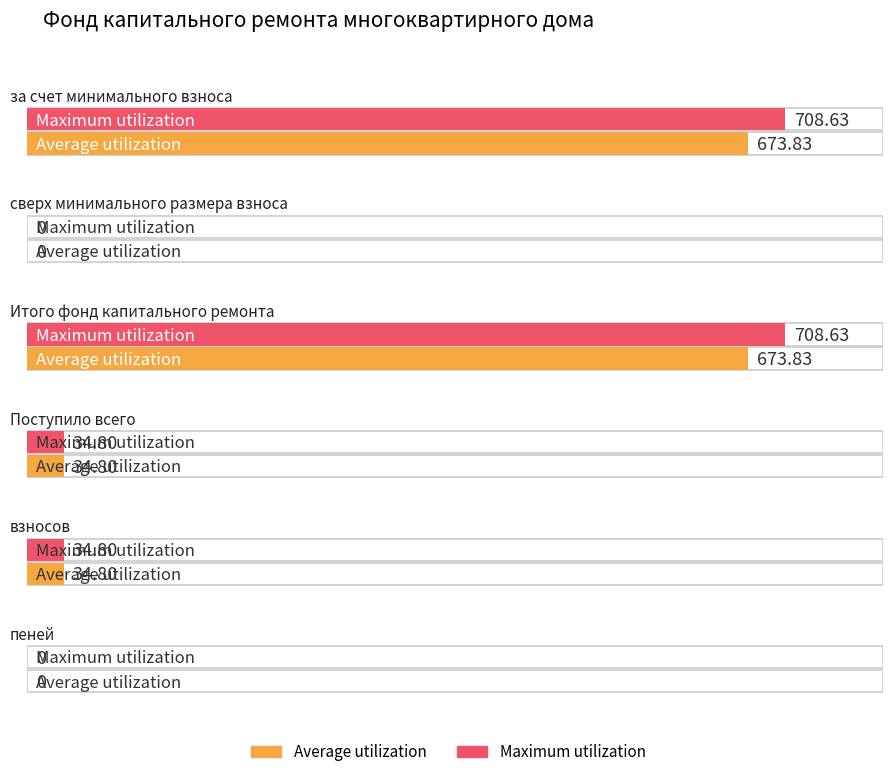

Between пеней and сверх минимального размера взноса, which is larger?

пеней